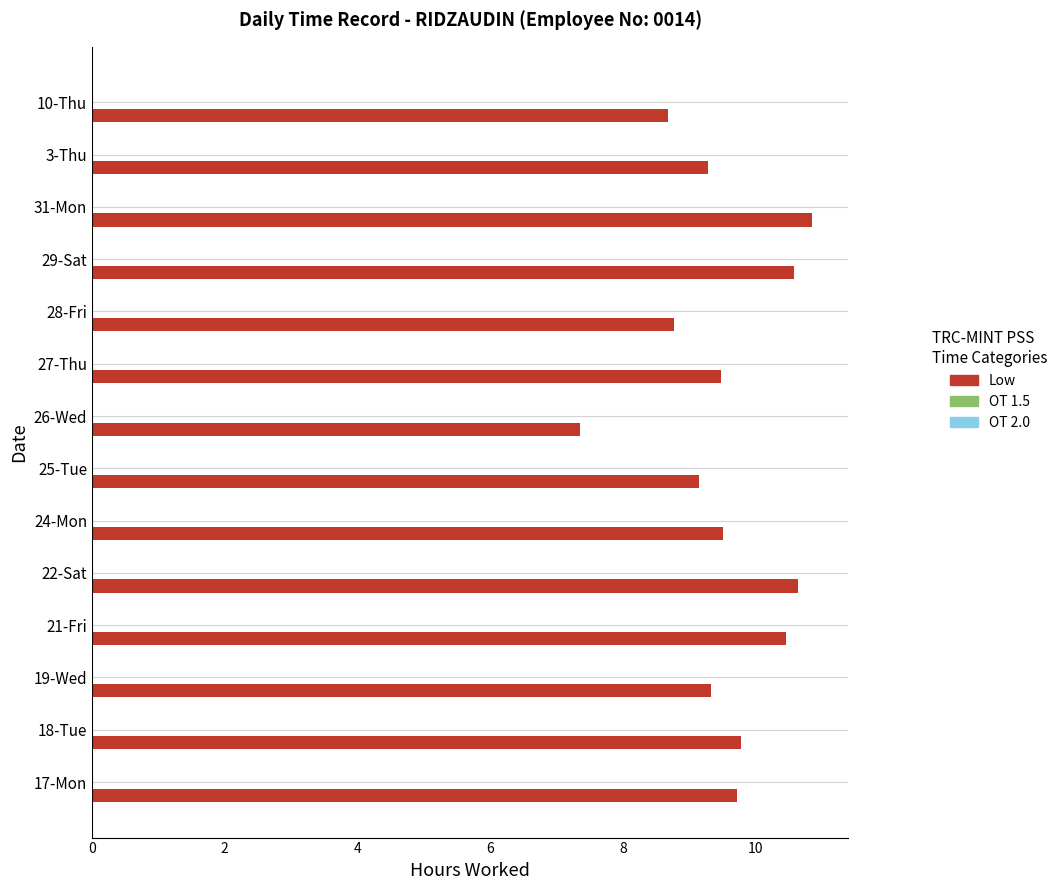

Which has a higher value, 10-Thu or 21-Fri?

21-Fri